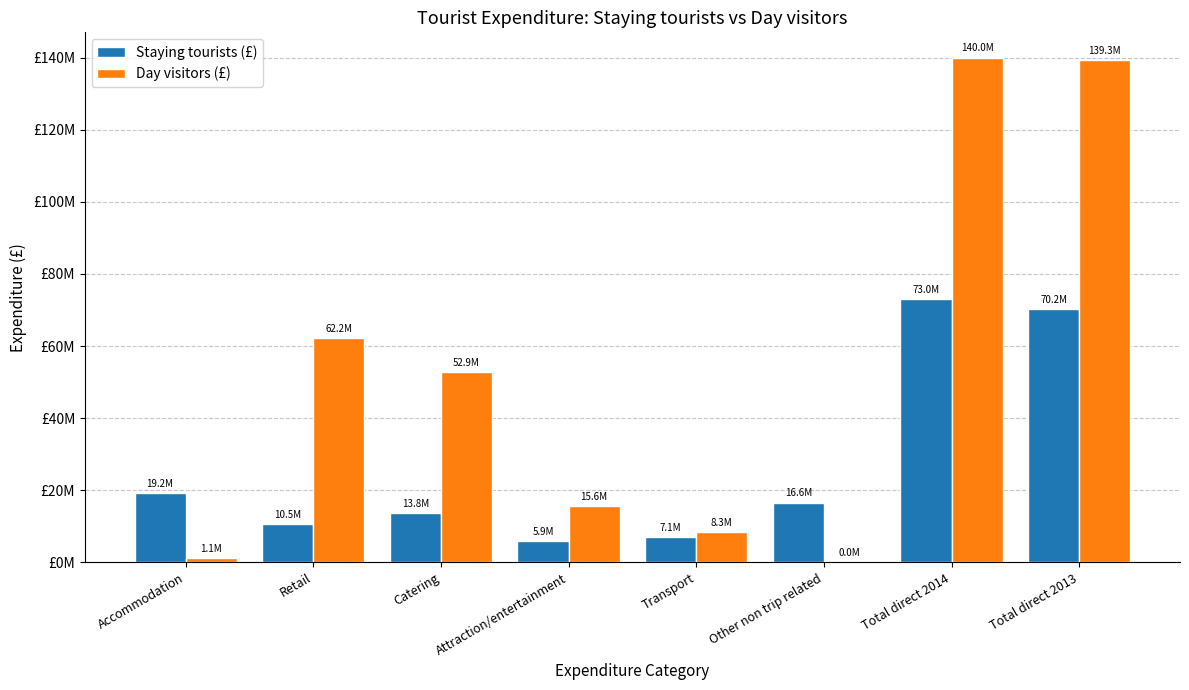

Rank the series at Attraction/entertainment from highest to lowest value.

Day visitors (£), Staying tourists (£)